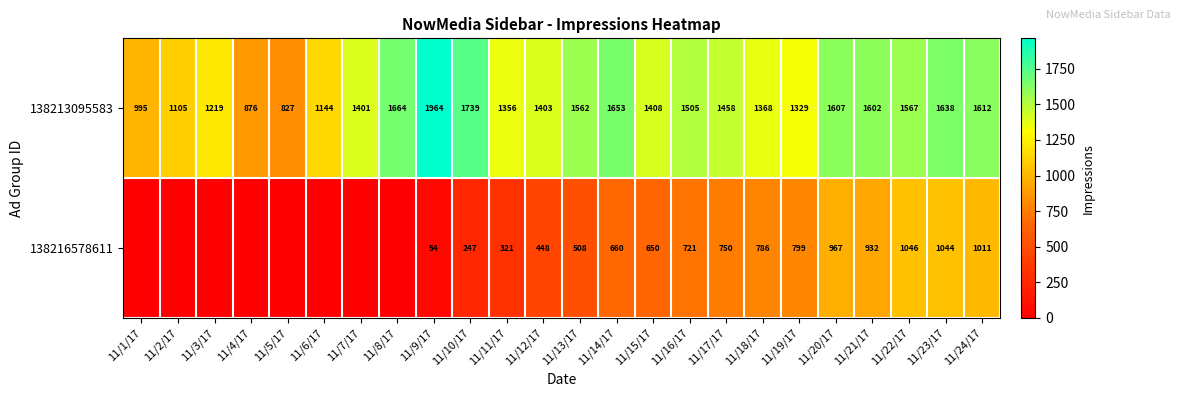

At which category is the sum across all series the highest?

11/23/17